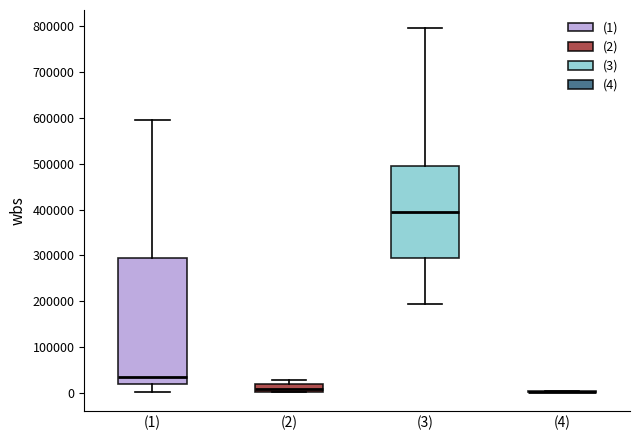

Comparing the boxes themselves (not the whiskers), which one is the tallest?

(1)